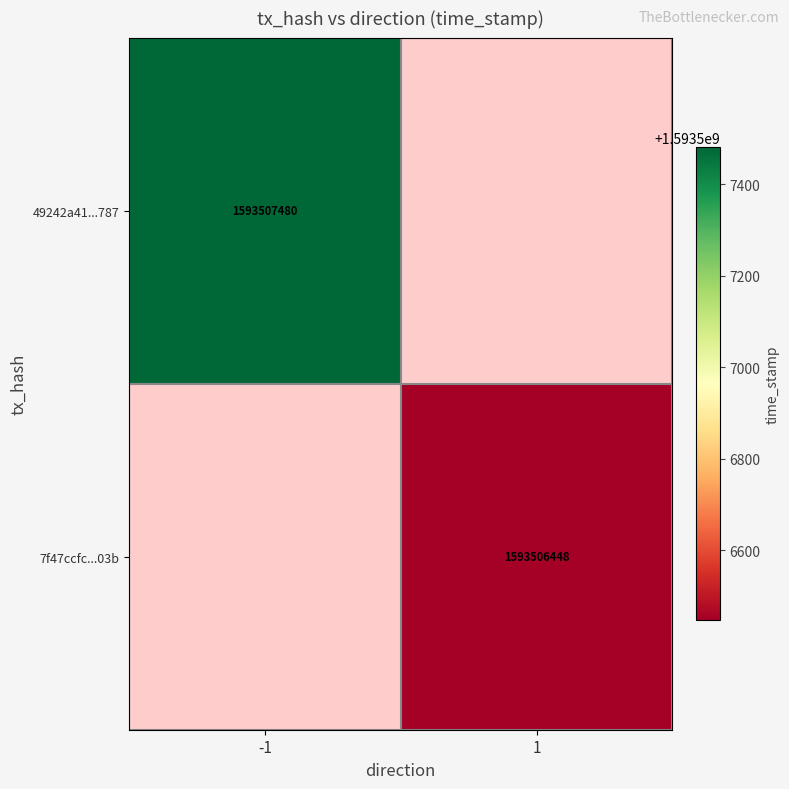

Between 0 and 1, which is larger?

1